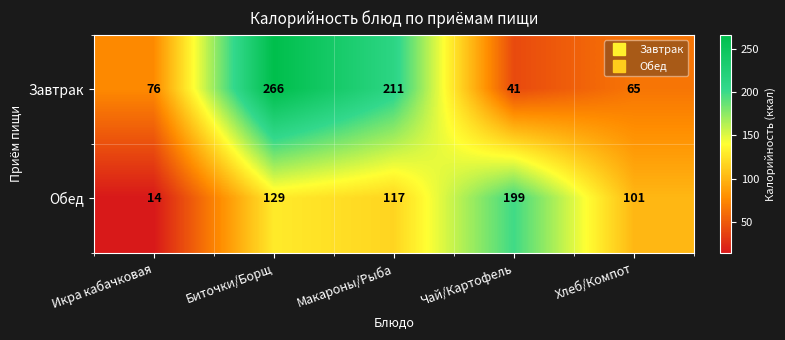

Is it true that Завтрак equals 43 at Хлеб/Компот?

False